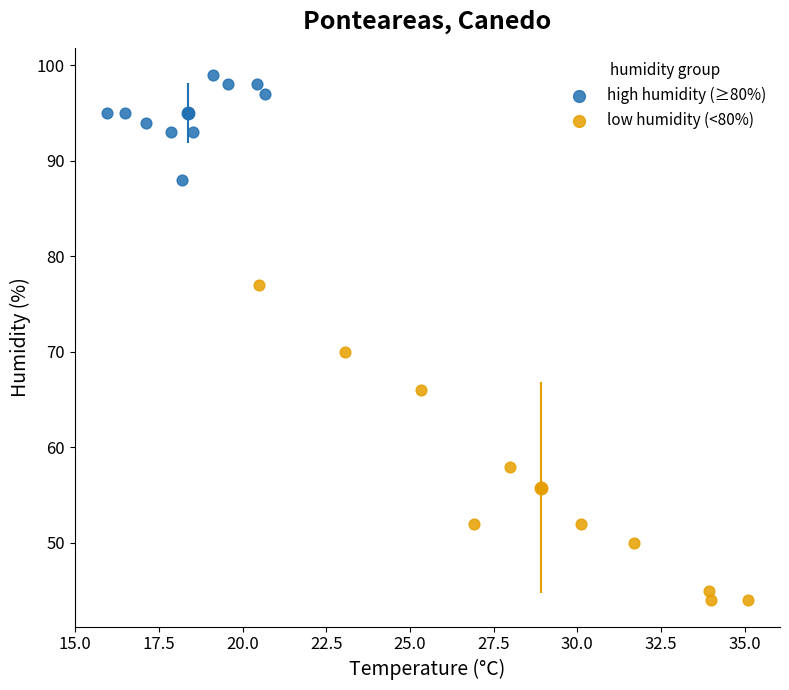

Which series contains the lowest Y value?

low humidity (<80%)